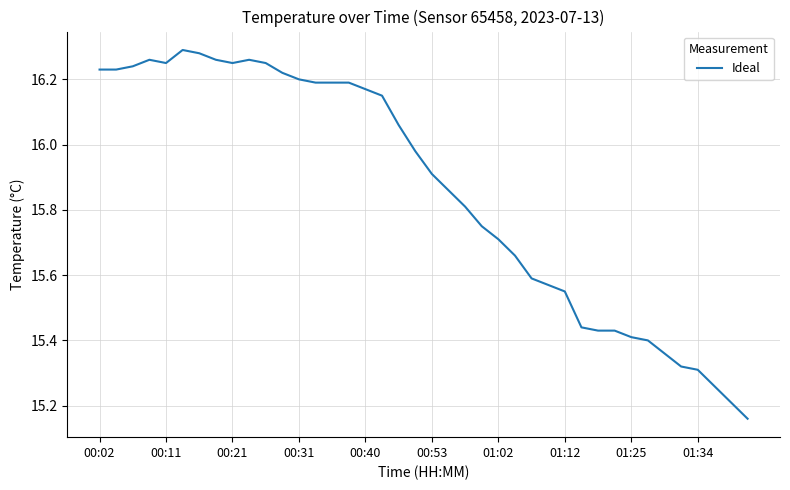

Does the chart have visible grid lines?

Yes